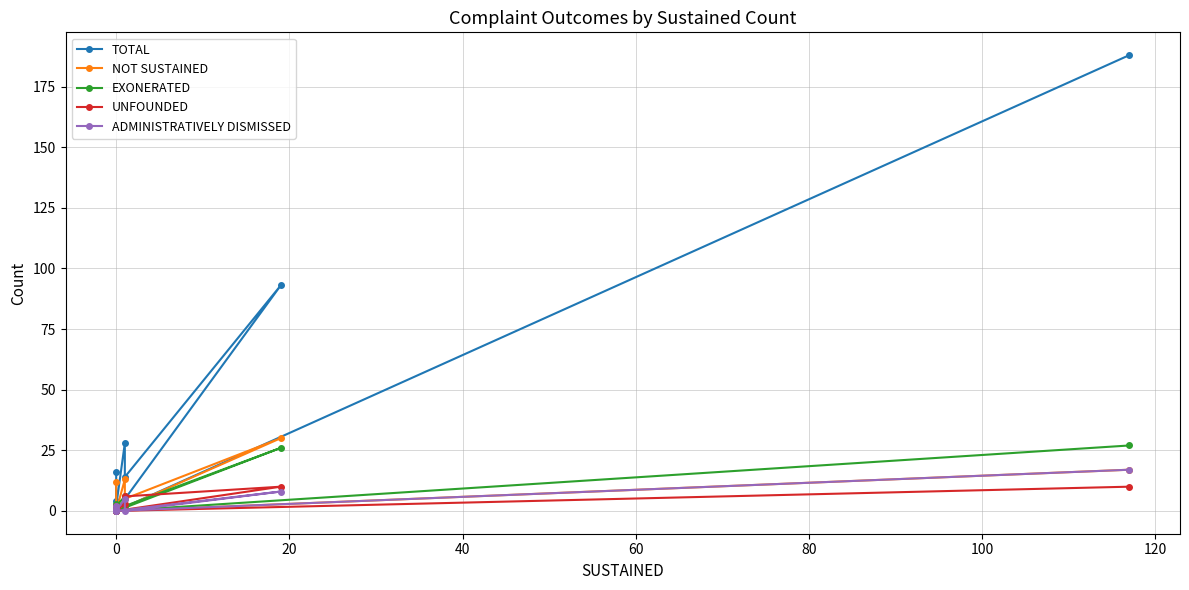

How many data points in TOTAL are above 14?

4